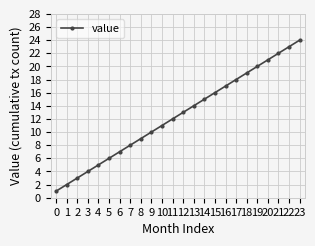

Reading left to right, list all the values displayed in this chart.

1	2	3	4	5	6	7	8	9	10	11	12	13	14	15	16	17	18	19	20	21	22	23	24